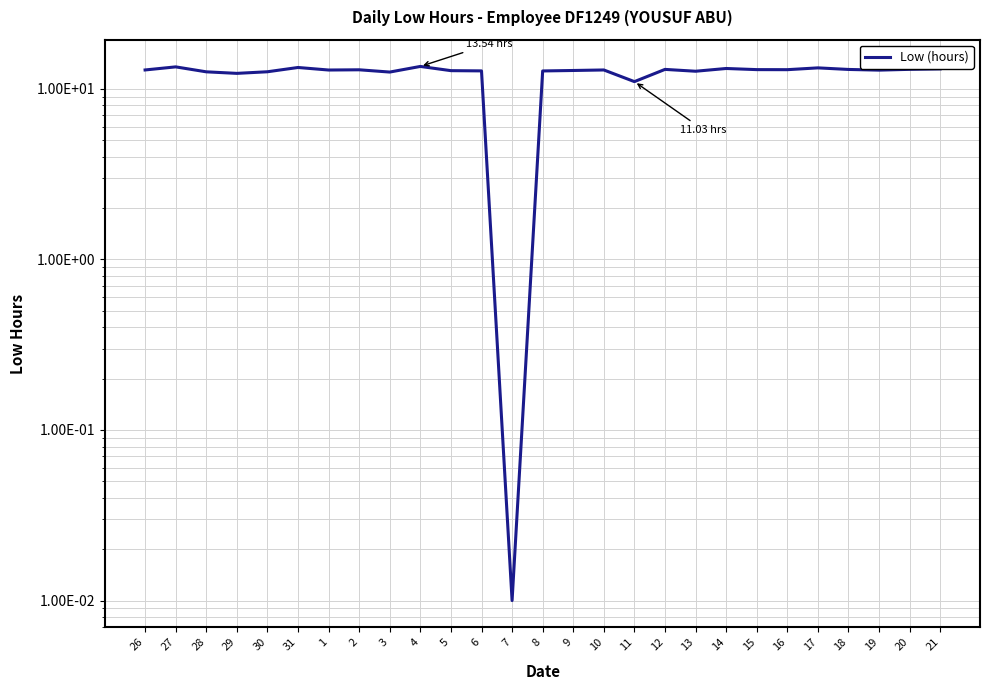

True or false: the data shows 11.0 at 11.

True